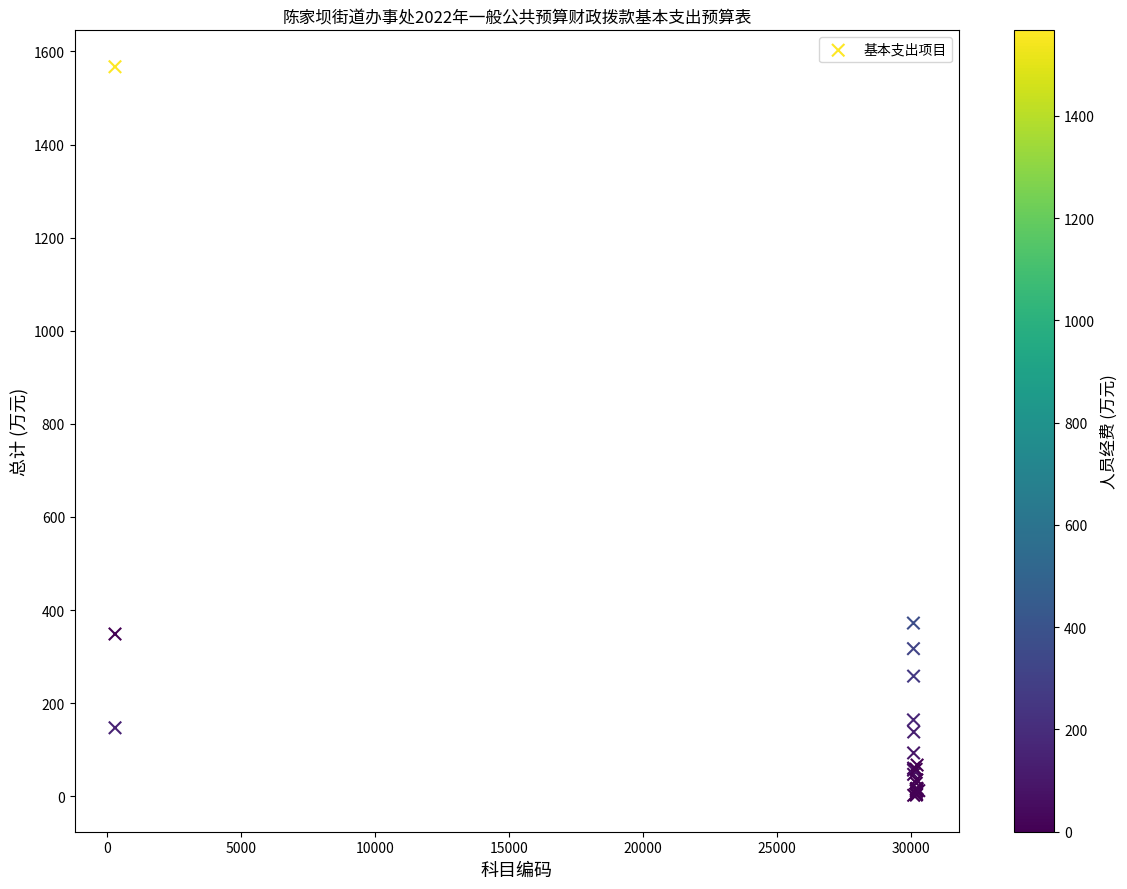

What Y value in the scatter plot is closest to 784?

372.0